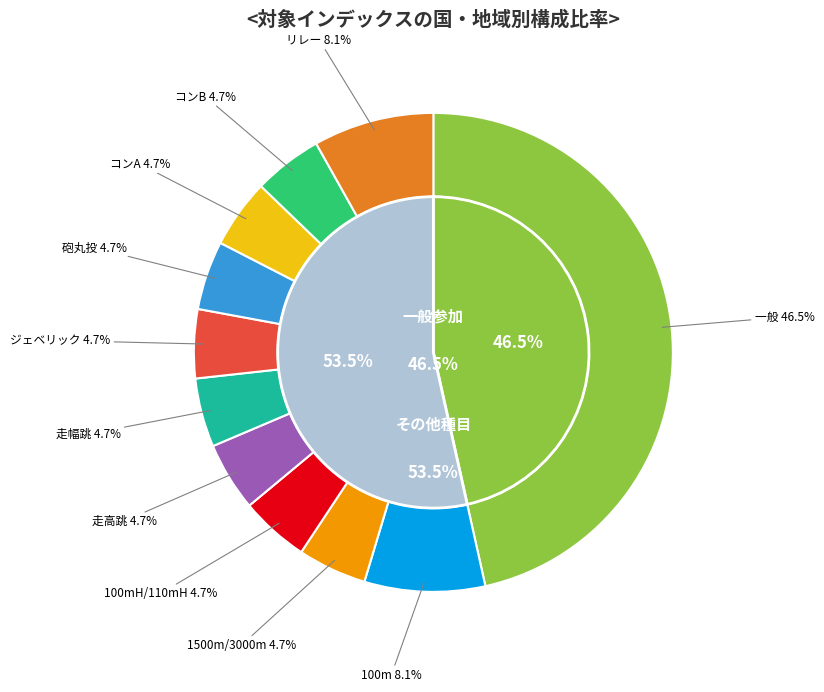

True or false: ジェベリック accounts for 9% of the total.

False